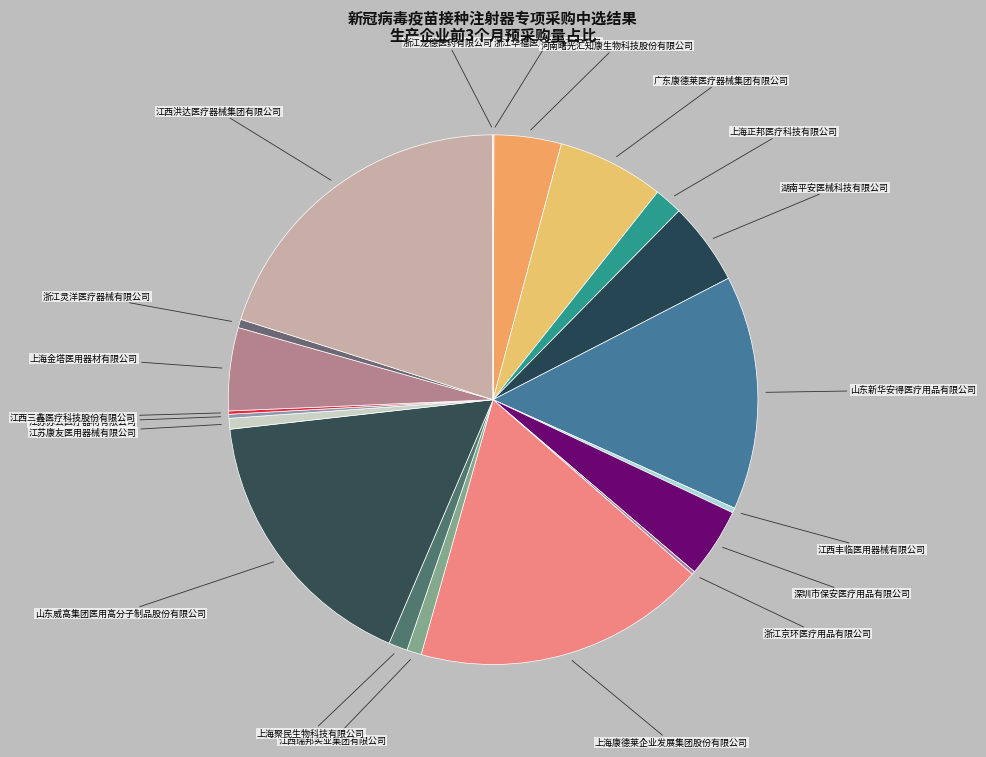

To the nearest percent, what is the difference between the largest and smallest slice percentages?

20%